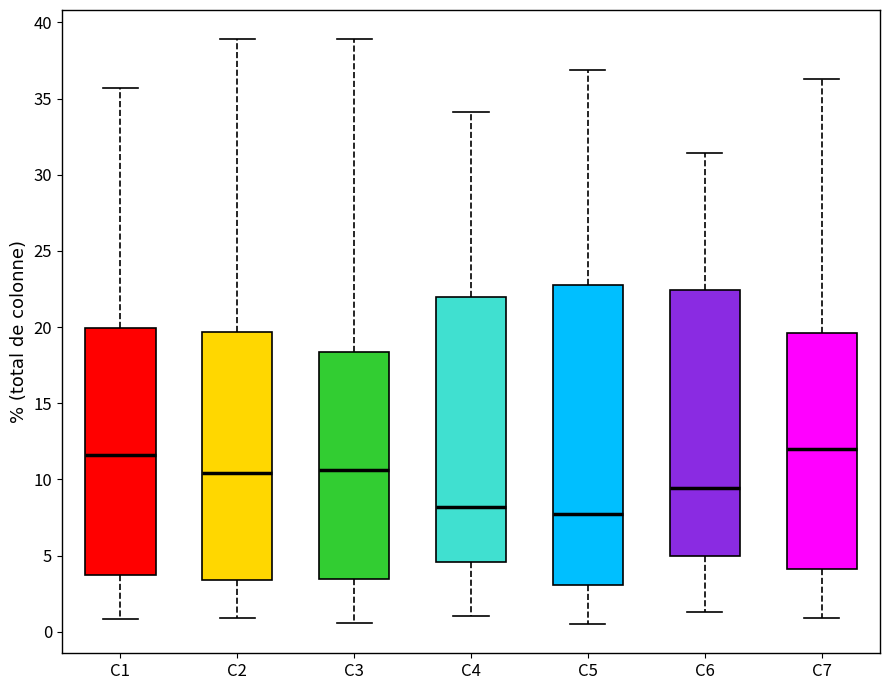

Reading left to right, transcribe this box plot: for each box, give where its median line is, the range the box spans, and where its two whiskers end, as read against the y-axis. The values are not printed on the chart, so give them approximately, as read against the axis.

C1: median 11.5, box 3.5 to 20.0, whiskers 1.0 to 35.5
C2: median 10.5, box 3.5 to 19.5, whiskers 1.0 to 39.0
C3: median 10.5, box 3.5 to 18.5, whiskers 0.5 to 39.0
C4: median 8.0, box 4.5 to 22.0, whiskers 1.0 to 34.0
C5: median 7.5, box 3.0 to 23.0, whiskers 0.5 to 37.0
C6: median 9.5, box 5.0 to 22.5, whiskers 1.5 to 31.5
C7: median 12.0, box 4.0 to 19.5, whiskers 1.0 to 36.5